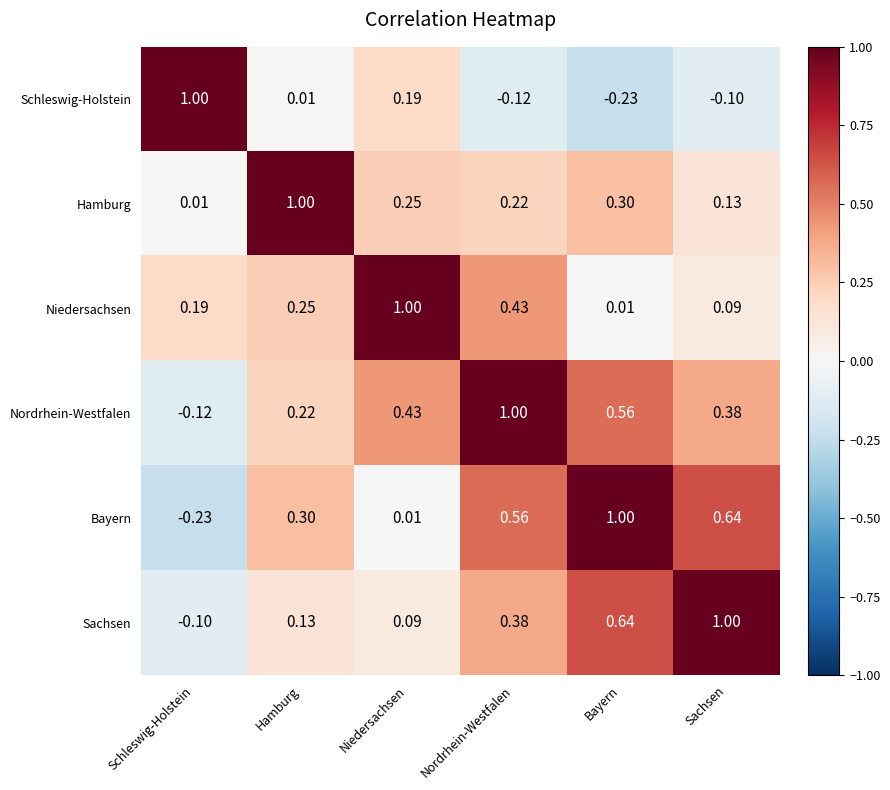

At Schleswig-Holstein, list the series in order from largest to smallest.

Schleswig-Holstein, Niedersachsen, Hamburg, Sachsen, Nordrhein-Westfalen, Bayern